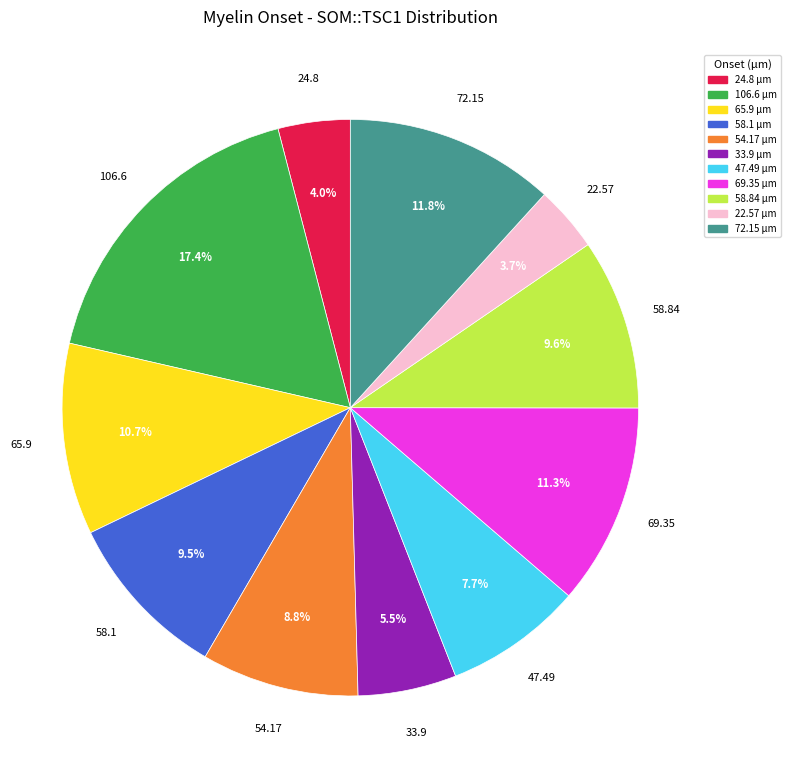

Combined, what portion of the pie is 72.15 and 47.49?

19.5%